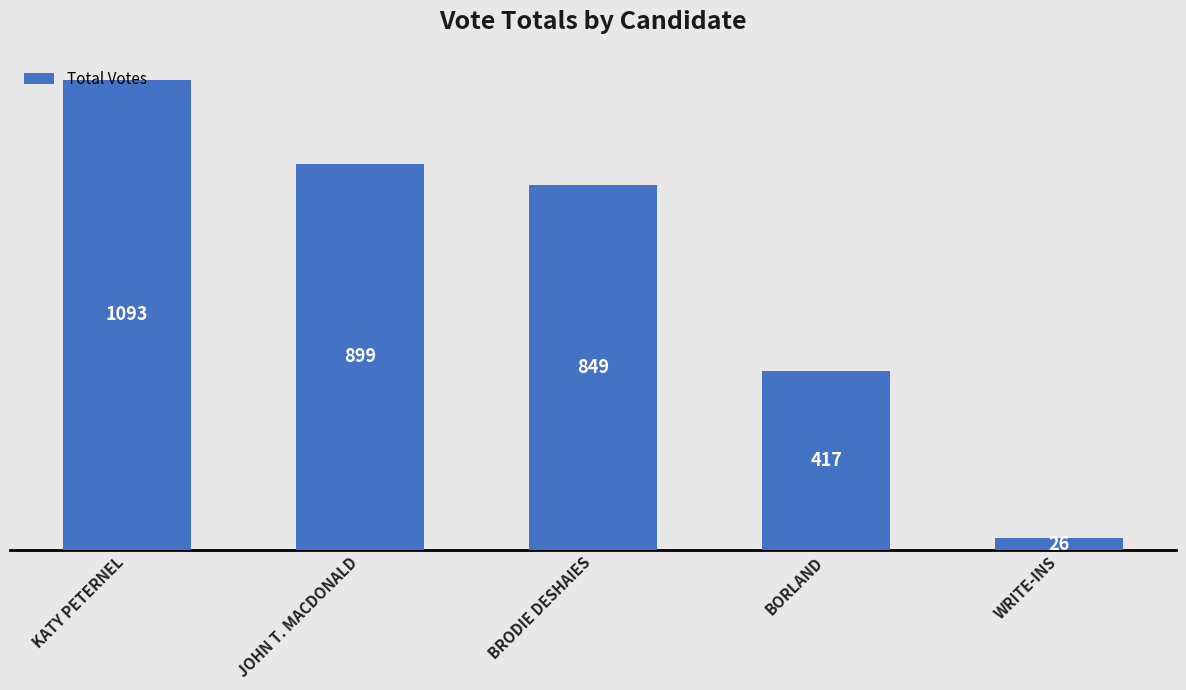

Which category has the lowest value across all series?

WRITE-INS